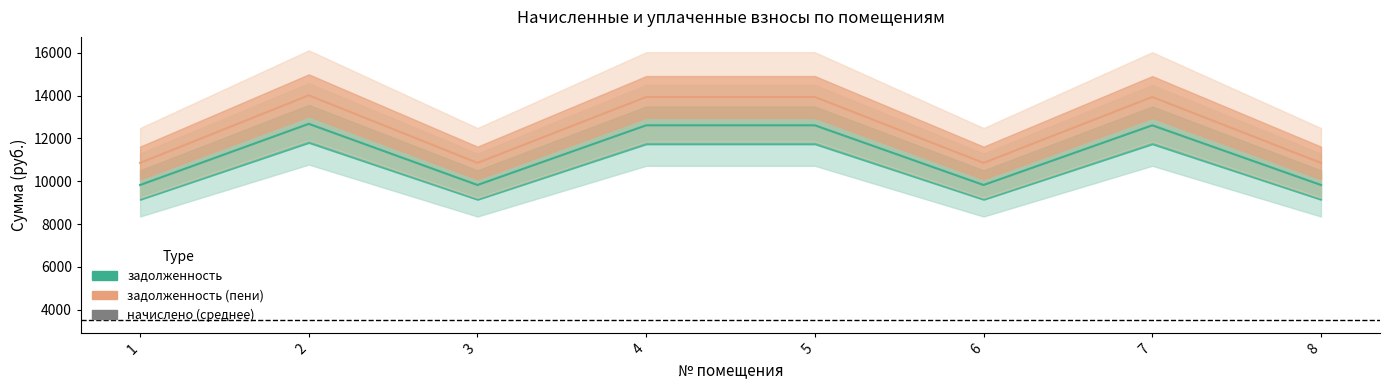

True or false: задолженность and начислено cross at least once.

False